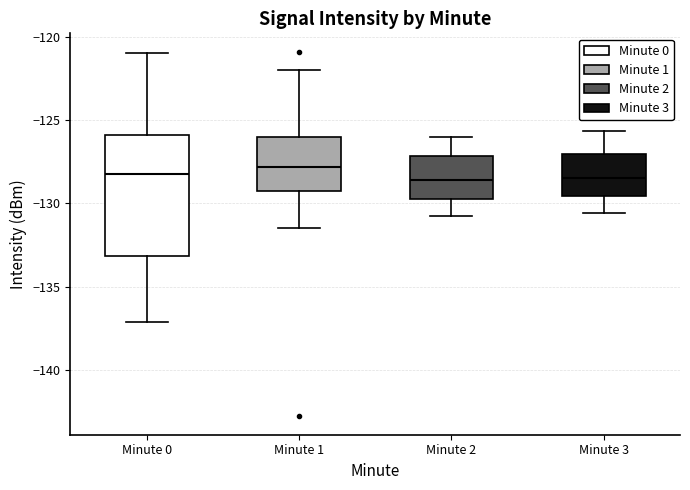

Comparing the boxes themselves (not the whiskers), which one is the tallest?

Minute 0